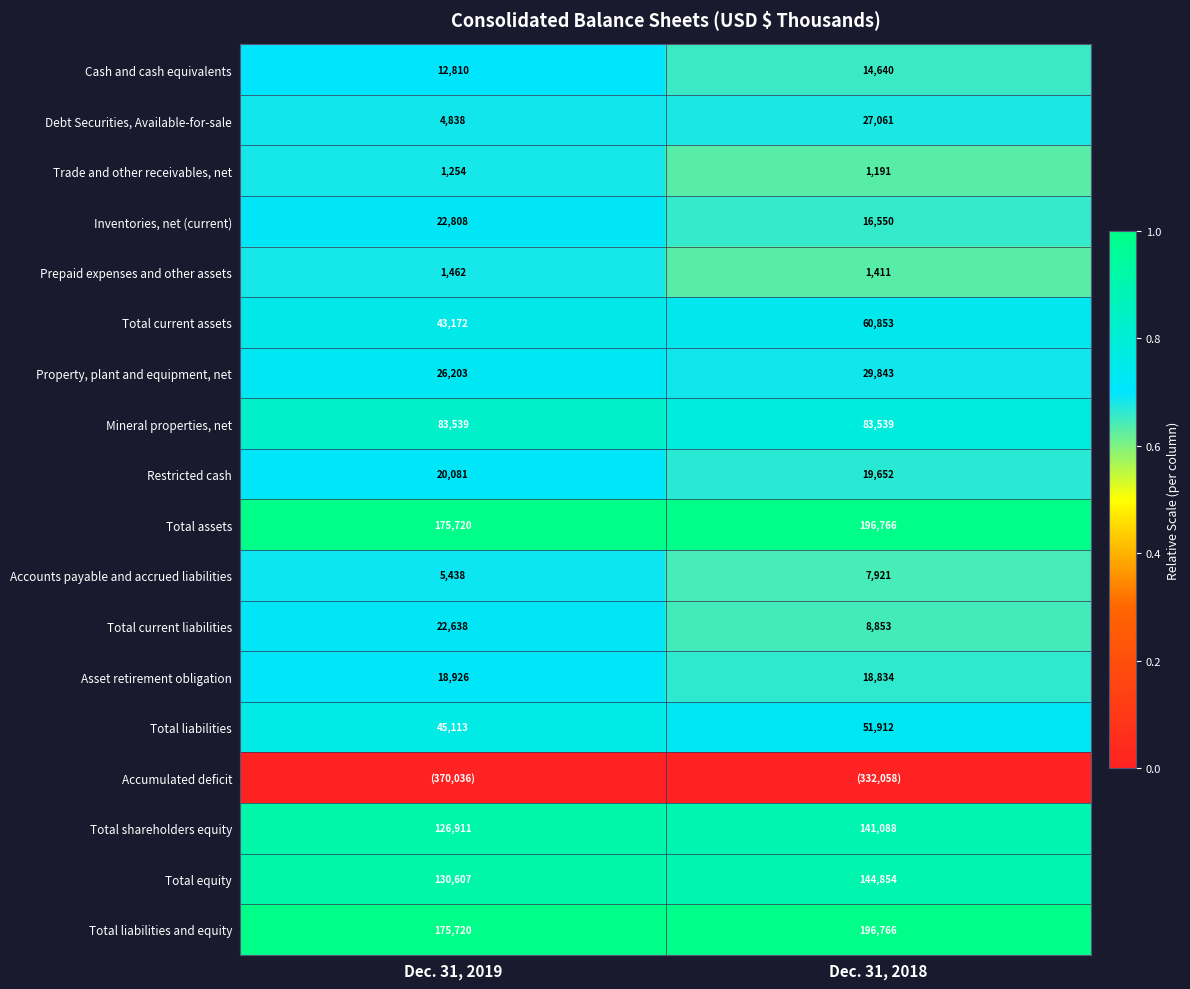

What is the average value of the Accounts payable and accrued liabilities series?

6680